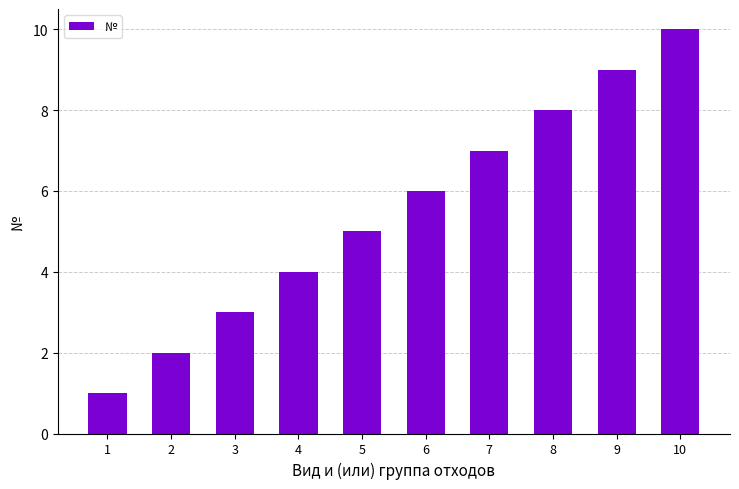

How many values are between 3 and 8?

6